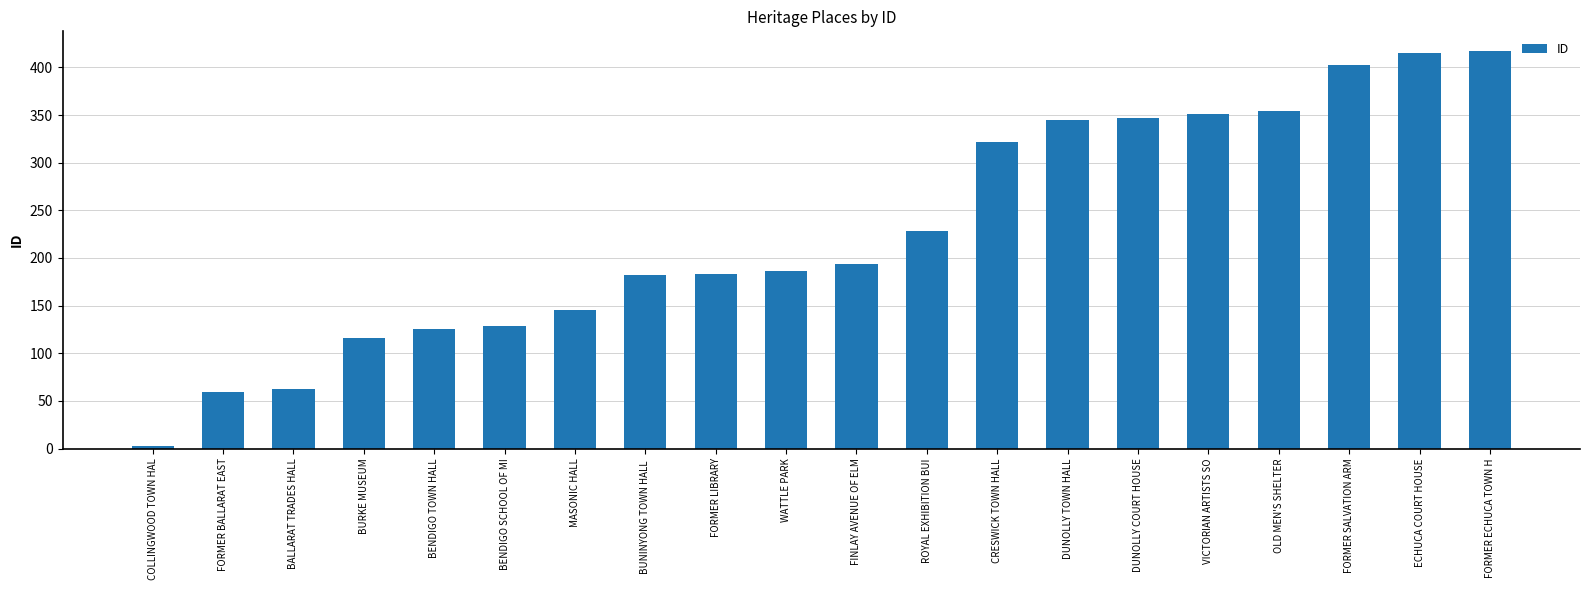

Which has a higher value, FORMER ECHUCA TOWN H or DUNOLLY COURT HOUSE?

FORMER ECHUCA TOWN H